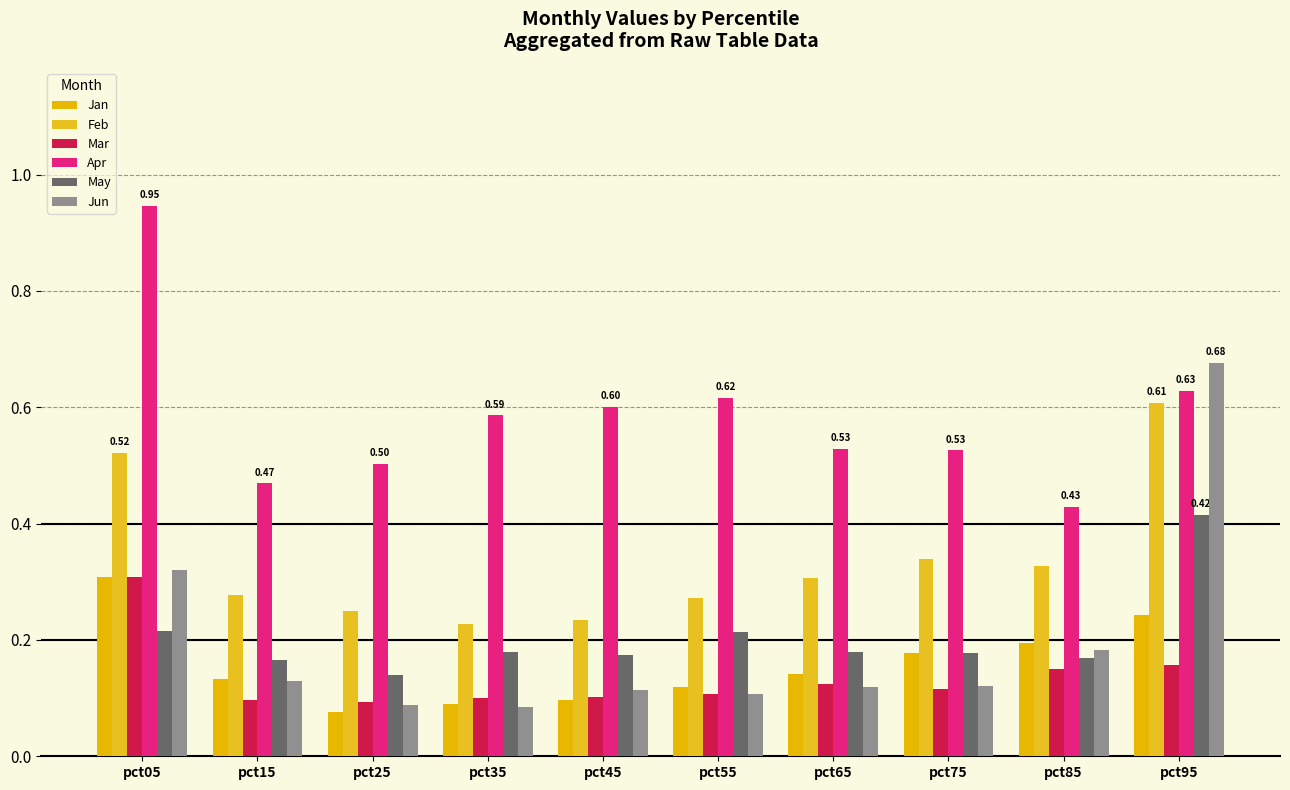

Are the bars horizontal?

No